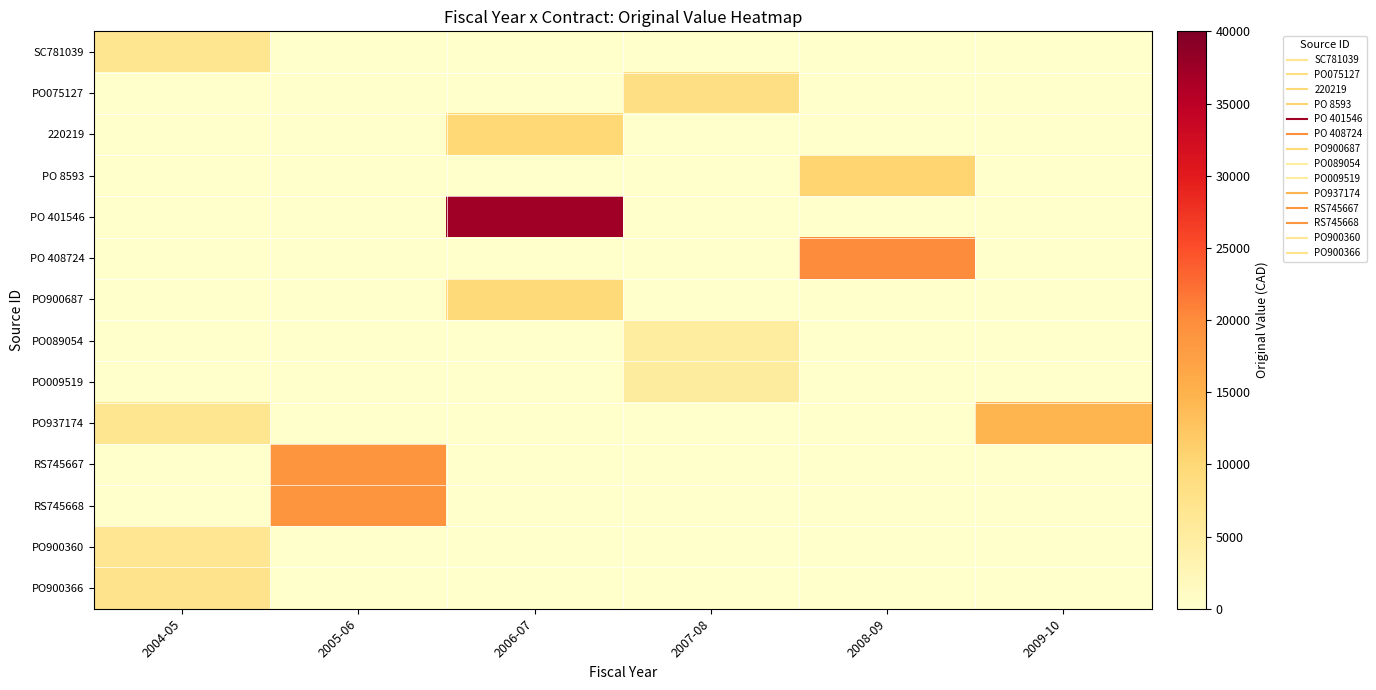

Reading left to right, extract all data points from this chart.

SC781039: 2004-05=6860.4	2005-06=0.0	2006-07=0.0	2007-08=0.0	2008-09=0.0	2009-10=0.0
PO075127: 2004-05=0.0	2005-06=0.0	2006-07=0.0	2007-08=8400.0	2008-09=0.0	2009-10=0.0
220219: 2004-05=0.0	2005-06=0.0	2006-07=9971.4	2007-08=0.0	2008-09=0.0	2009-10=0.0
PO 8593: 2004-05=0.0	2005-06=0.0	2006-07=0.0	2007-08=0.0	2008-09=10476.0	2009-10=0.0
PO 401546: 2004-05=0.0	2005-06=0.0	2006-07=37230.8	2007-08=0.0	2008-09=0.0	2009-10=0.0
PO 408724: 2004-05=0.0	2005-06=0.0	2006-07=0.0	2007-08=0.0	2008-09=19975.0	2009-10=0.0
PO900687: 2004-05=0.0	2005-06=0.0	2006-07=9838.6	2007-08=0.0	2008-09=0.0	2009-10=0.0
PO089054: 2004-05=0.0	2005-06=0.0	2006-07=0.0	2007-08=5139.0	2008-09=0.0	2009-10=0.0
PO009519: 2004-05=0.0	2005-06=0.0	2006-07=0.0	2007-08=5200.0	2008-09=0.0	2009-10=0.0
PO937174: 2004-05=6860.4	2005-06=0.0	2006-07=0.0	2007-08=0.0	2008-09=0.0	2009-10=14610.0
RS745667: 2004-05=0.0	2005-06=18899.8	2006-07=0.0	2007-08=0.0	2008-09=0.0	2009-10=0.0
RS745668: 2004-05=0.0	2005-06=18899.8	2006-07=0.0	2007-08=0.0	2008-09=0.0	2009-10=0.0
PO900360: 2004-05=6580.0	2005-06=0.0	2006-07=0.0	2007-08=0.0	2008-09=0.0	2009-10=0.0
PO900366: 2004-05=7393.0	2005-06=0.0	2006-07=0.0	2007-08=0.0	2008-09=0.0	2009-10=0.0